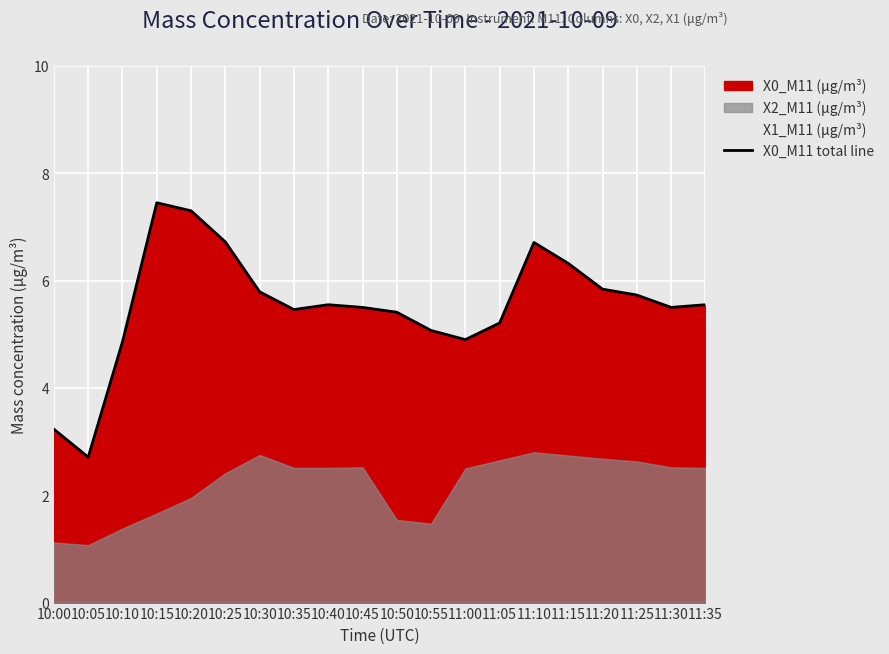

True or false: the data shows 7.5 at 10:15.

True